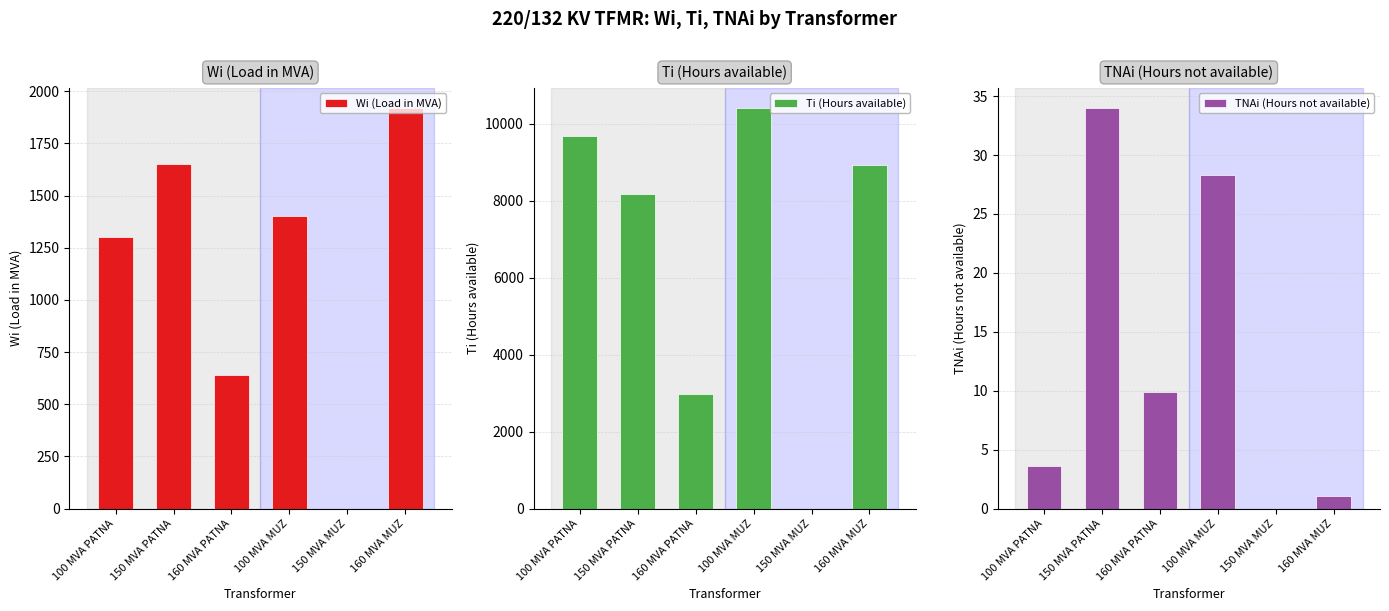

What is the sum of all Wi (Load in MVA) values?

6910